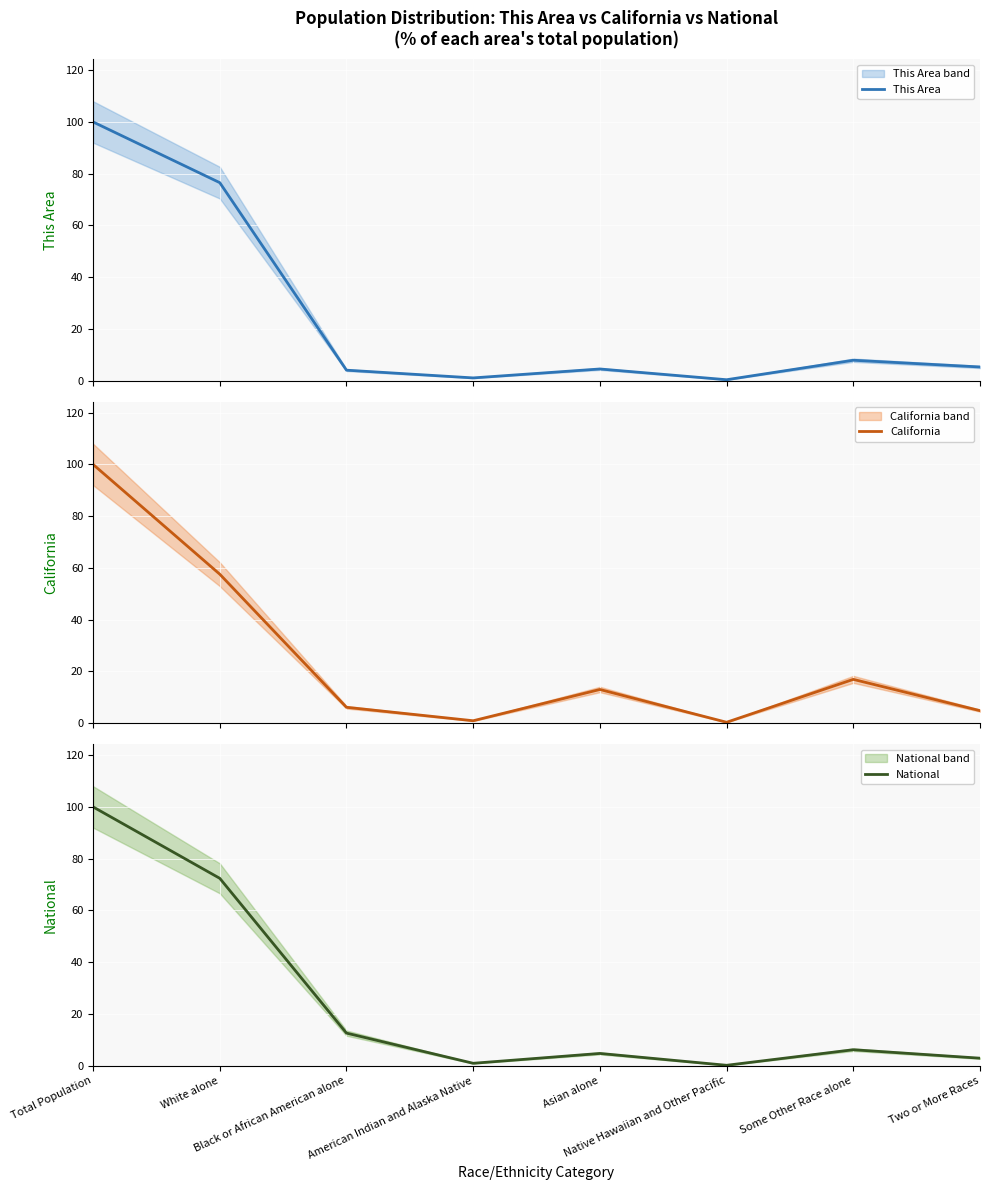

How many categories are shown in the chart?

8